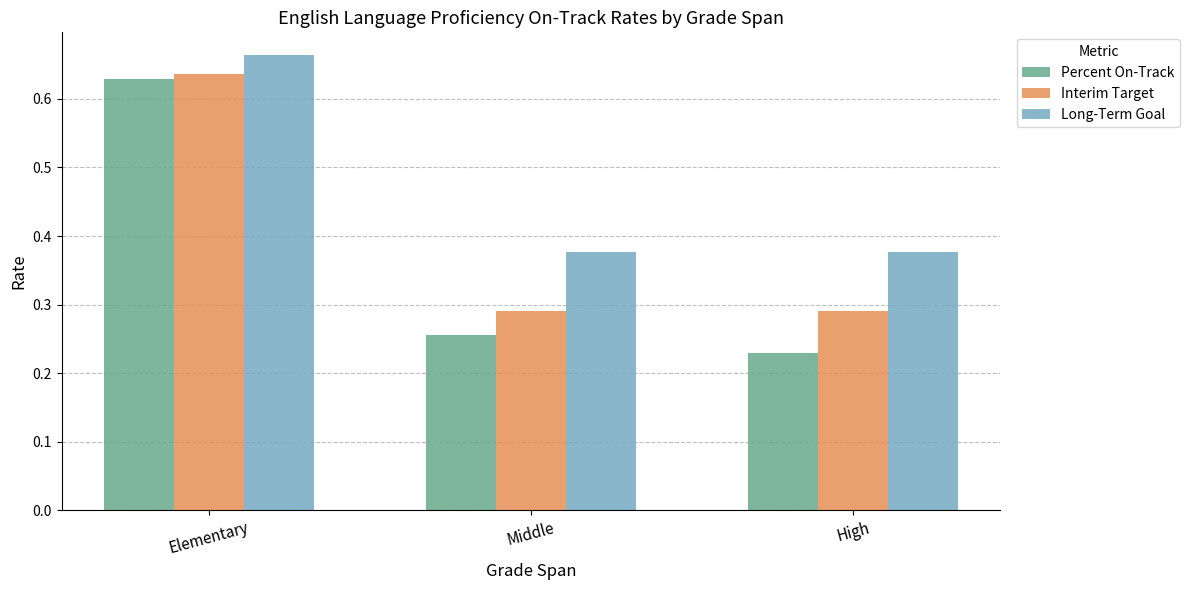

How many bars are there in total?

9